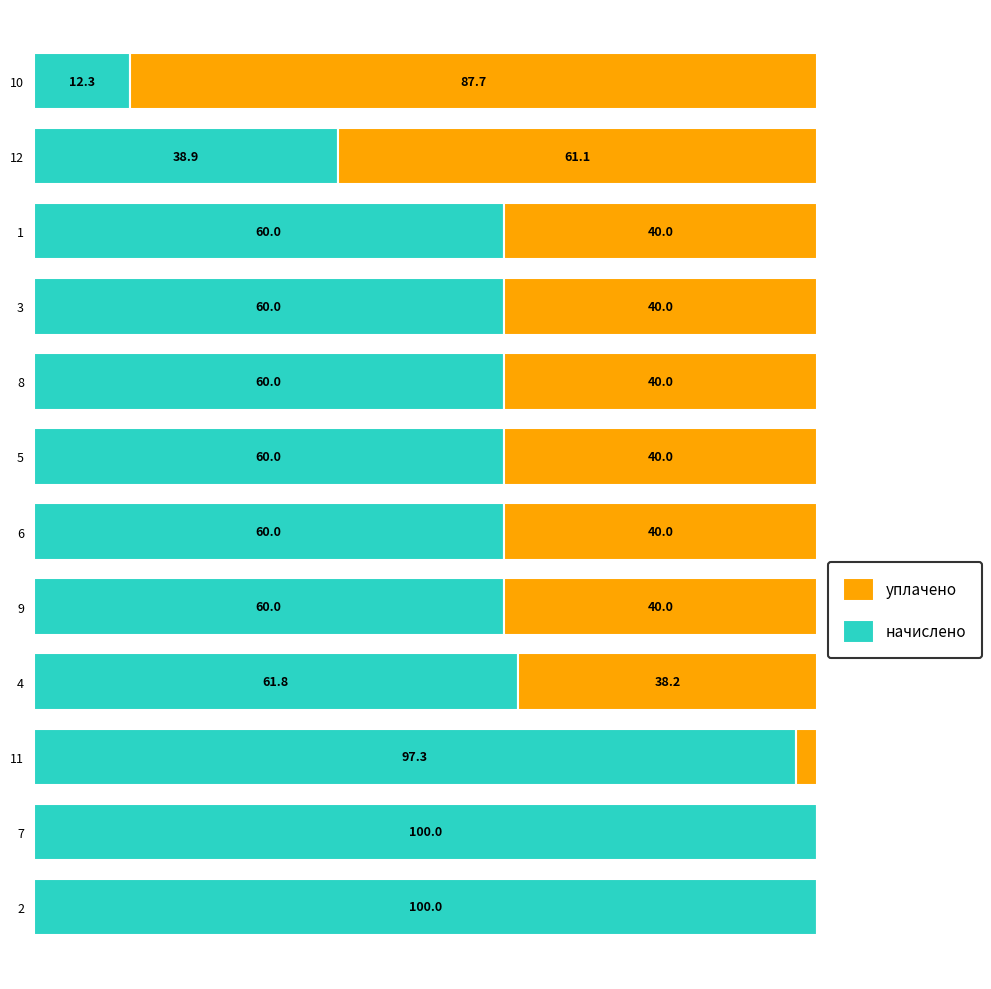

What are all the series names shown in the legend?

уплачено, начислено